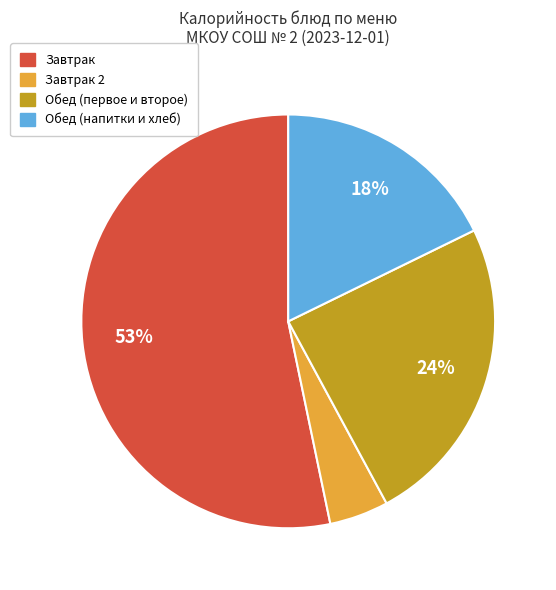

To the nearest percent, what is the average slice percentage?

25%